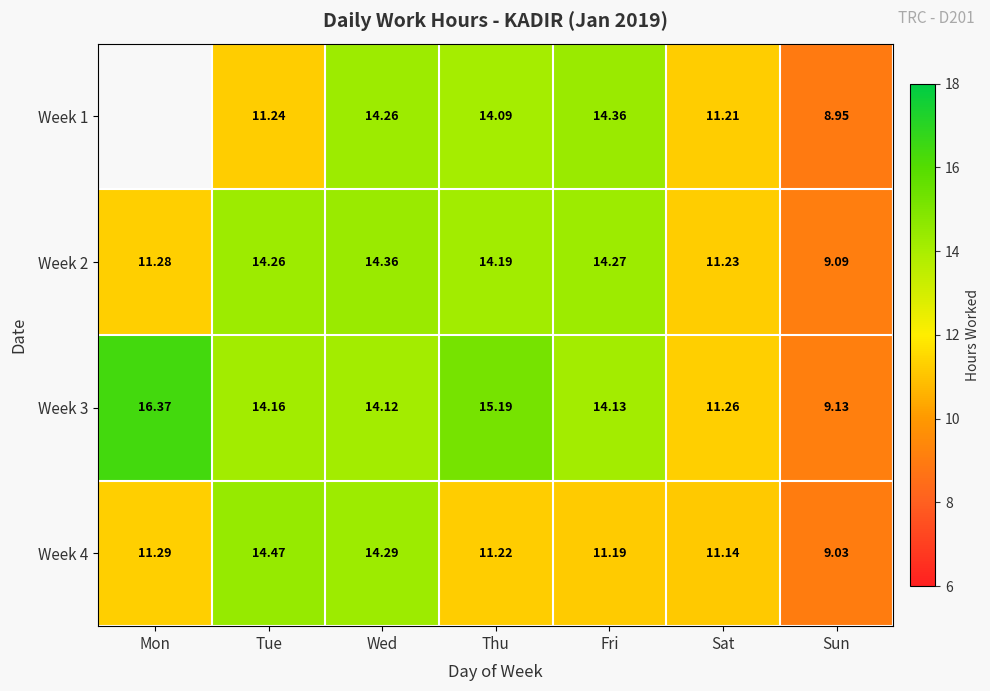

List the labels in order of Week 3 value, smallest first.

Sun, Sat, Wed, Fri, Tue, Thu, Mon